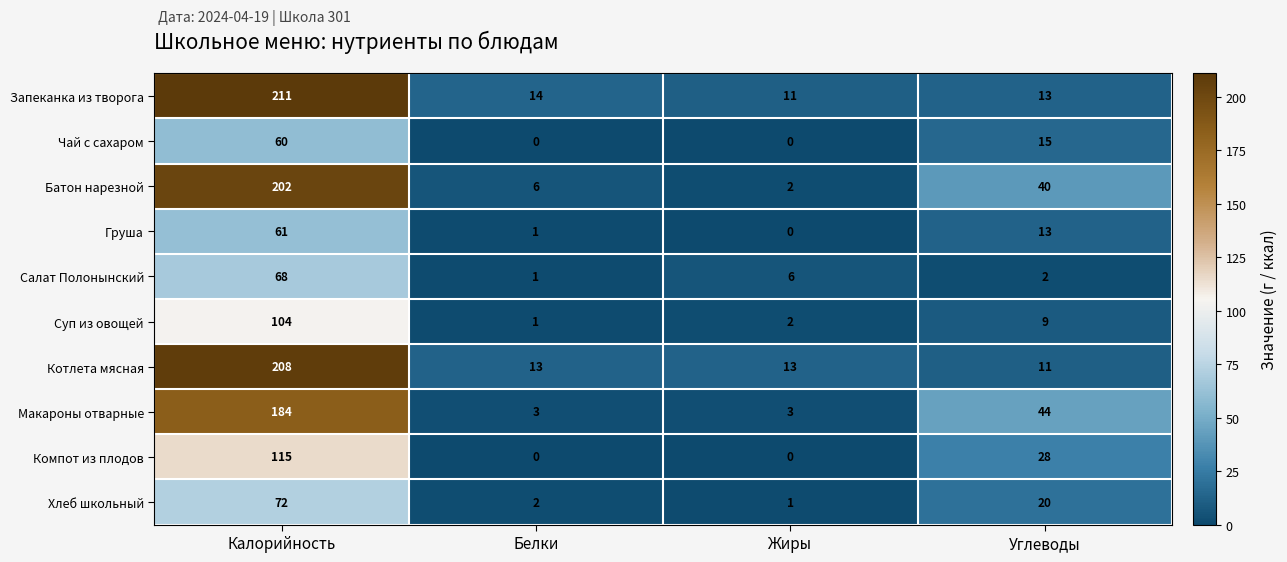

Is it true that Суп из овощей equals 1 at Белки?

True